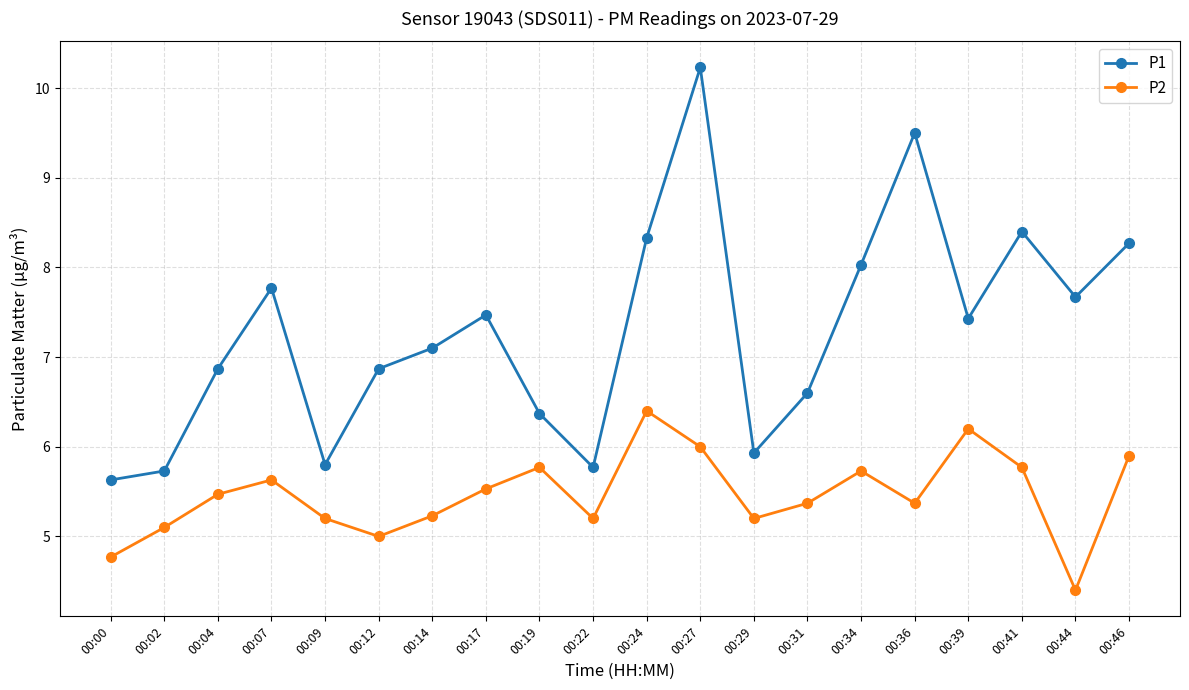

What is the difference between the maximum and second lowest values in the P2 series?

1.6